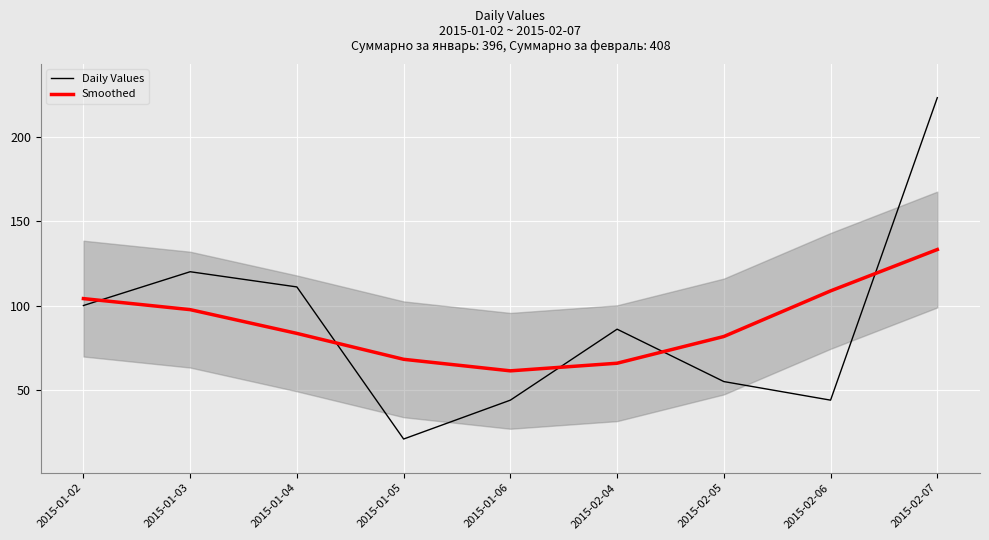

What is the approximate value of Daily Values at 2015-02-05?

55.0